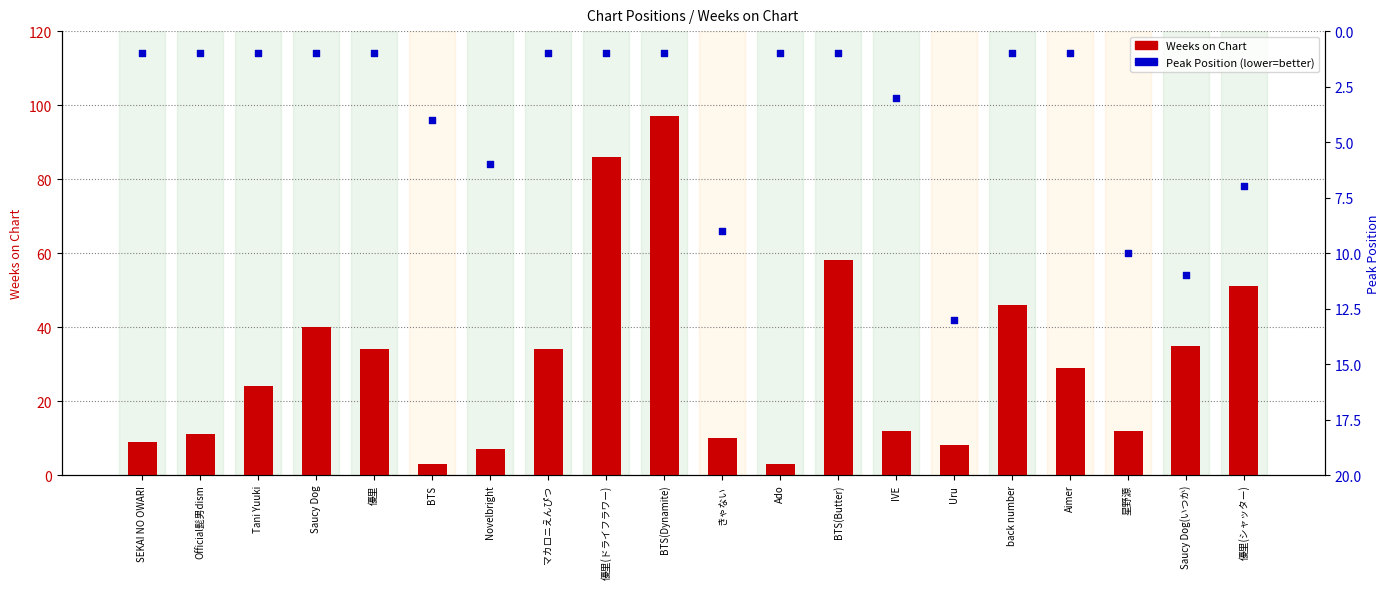

At how many categories does at least one series exceed 74?

2